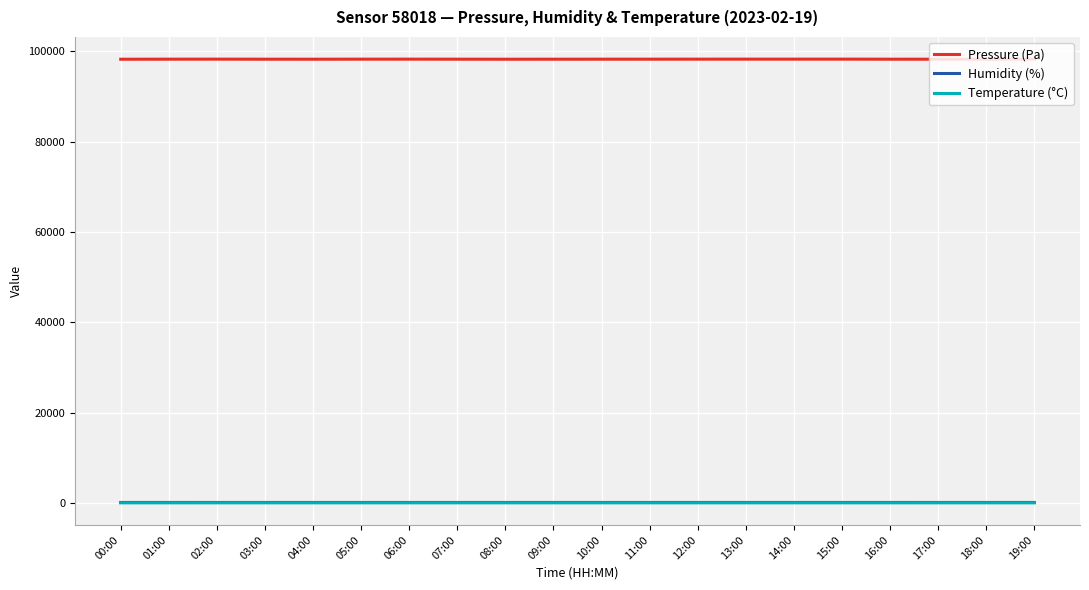

True or false: Temperature (°C) and Pressure (Pa) intersect in this chart.

False